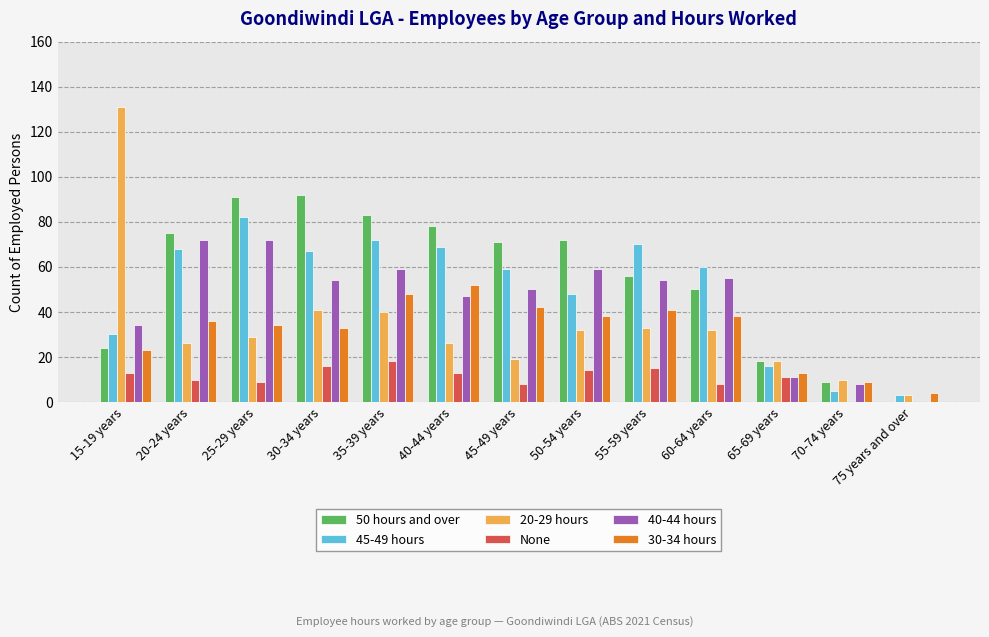

Is the value of 40-44 hours at 45-49 years greater than the value of 20-29 hours at 60-64 years?

Yes